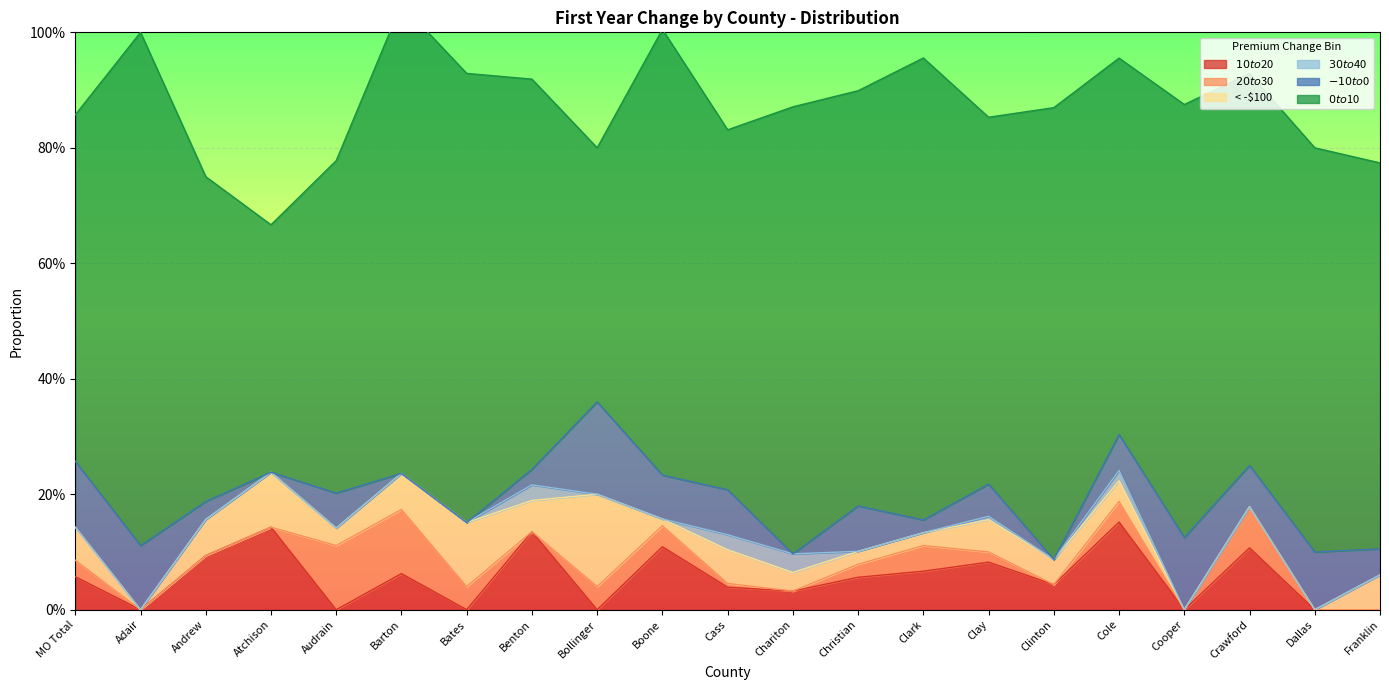

What is the difference between the second highest and second lowest values in the < -$100 series?

0.1